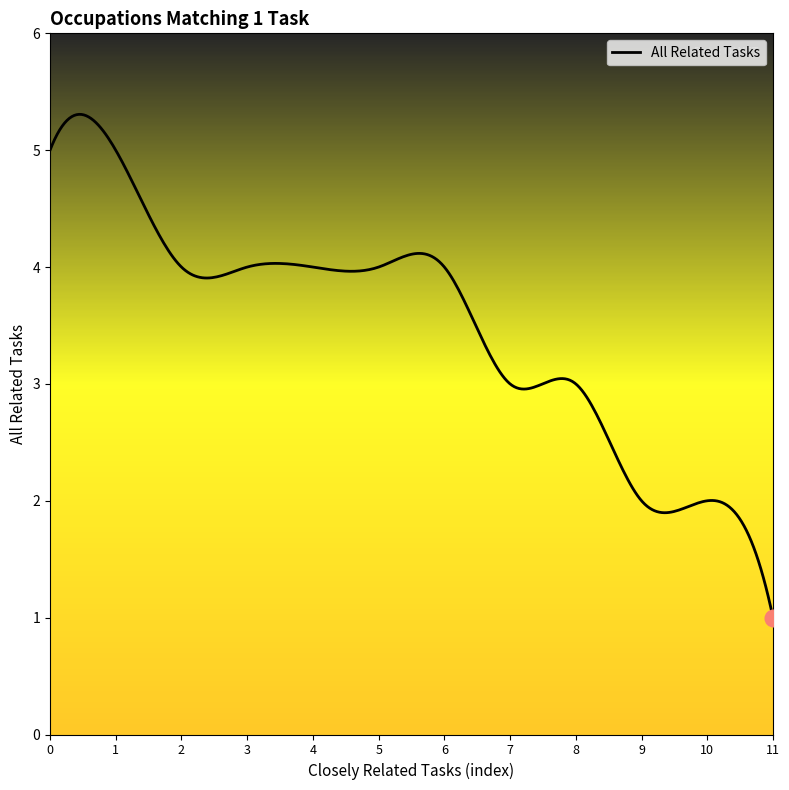

Is this an area chart (filled region under the line)?

No